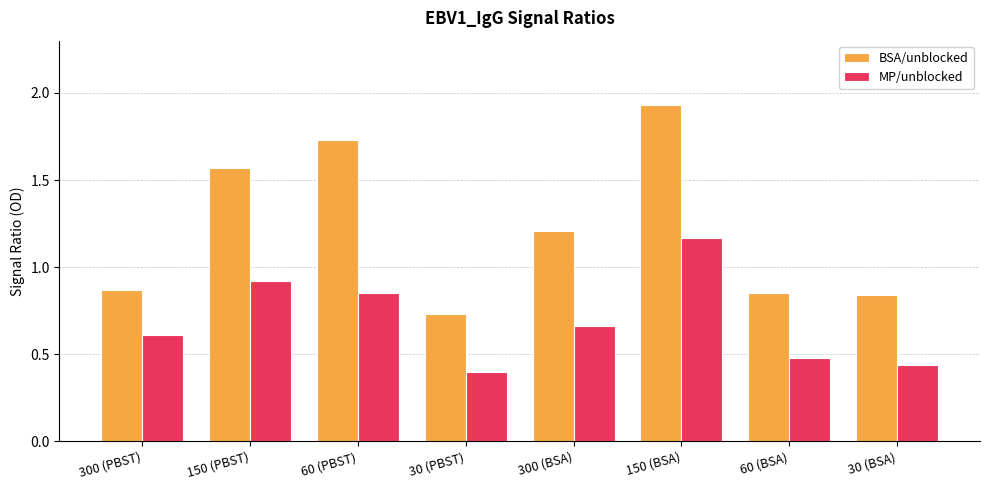

True or false: BSA/unblocked has a value of 1.1 at 150 (BSA).

False